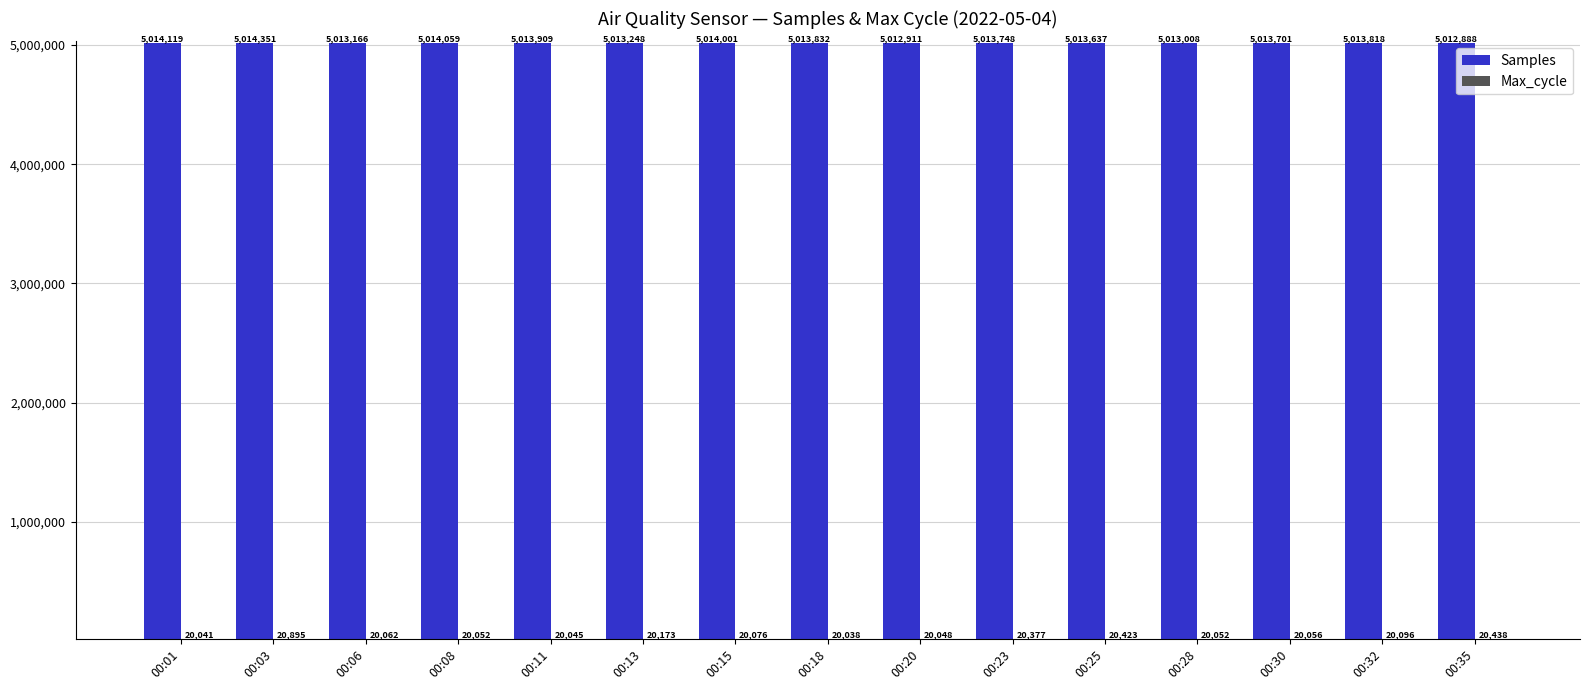

Is it true that Samples equals 1325040 at 00:13?

False